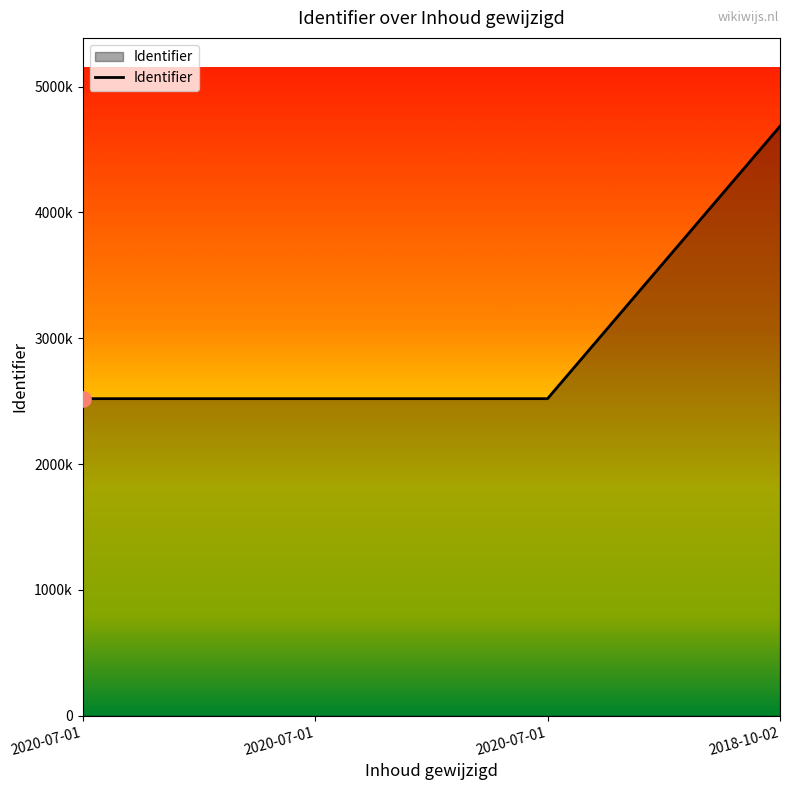

Does the chart have visible grid lines?

No